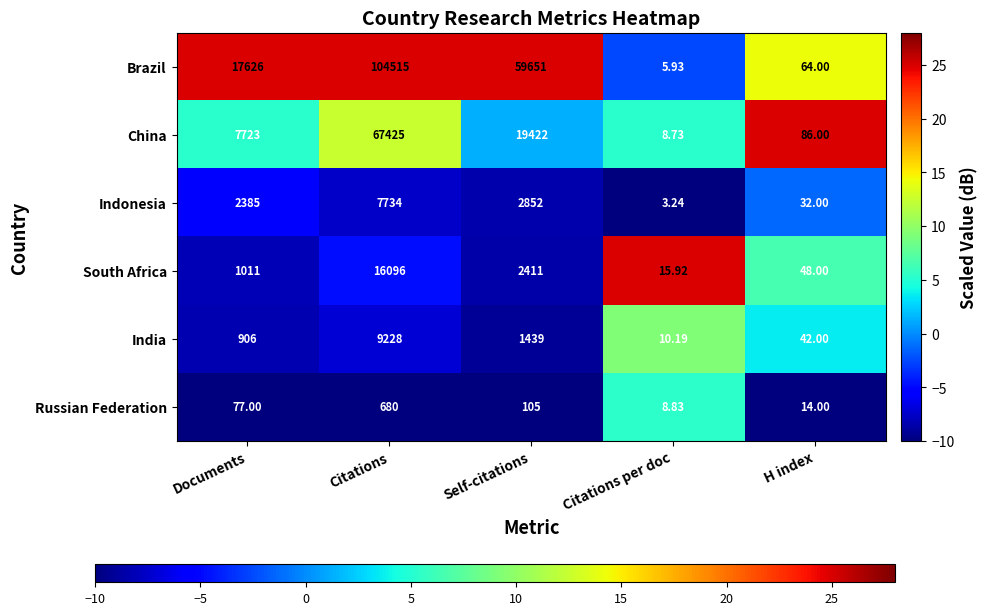

Which series has the largest total across all categories?

Brazil